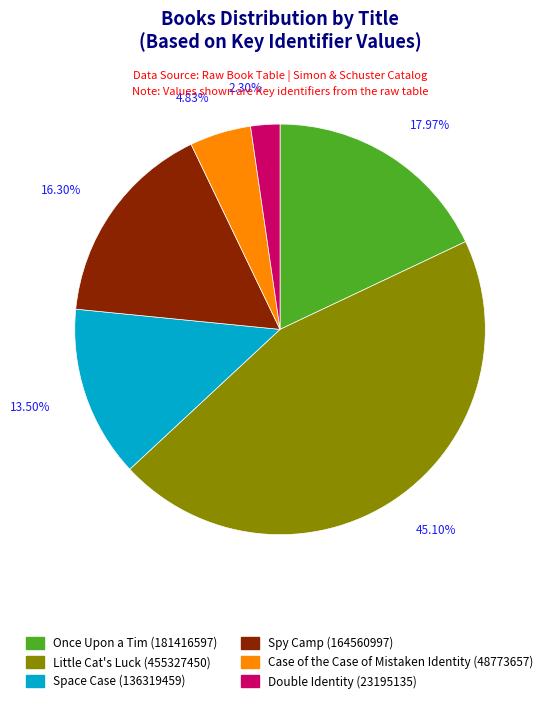

To the nearest percent, what is the average slice percentage?

17%